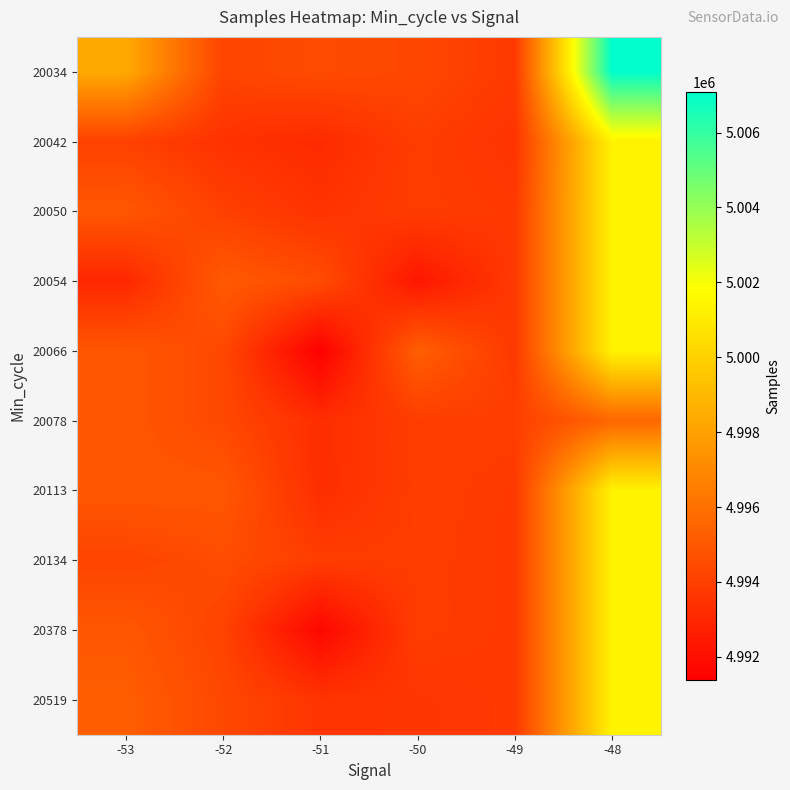

Which has a higher value, -50 or -49?

-50